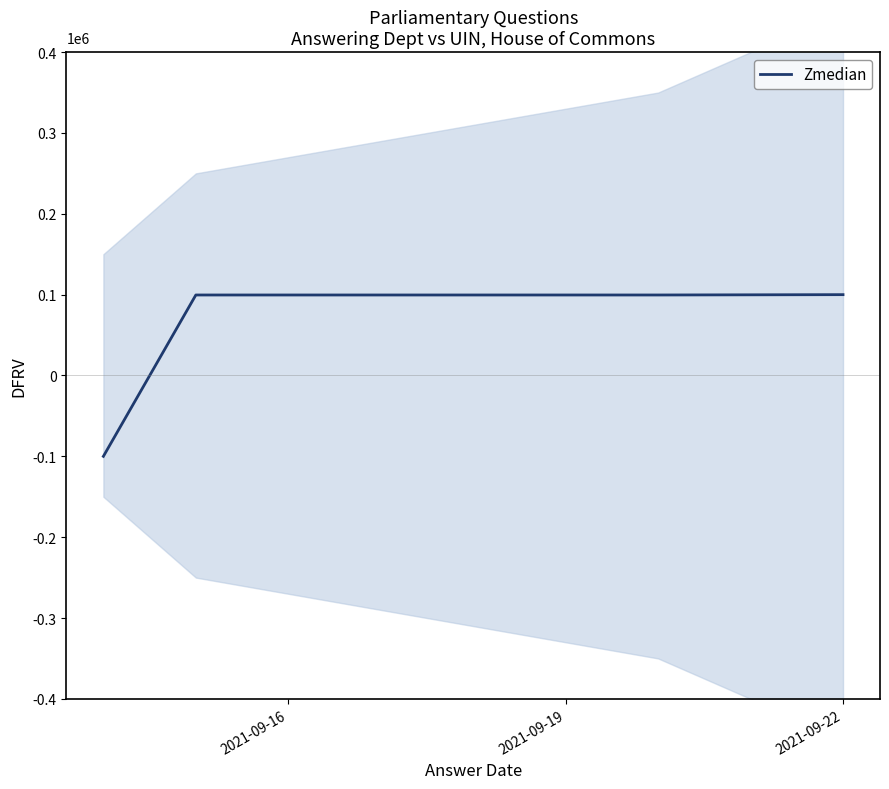

What is the maximum value shown in the chart?

100000.0